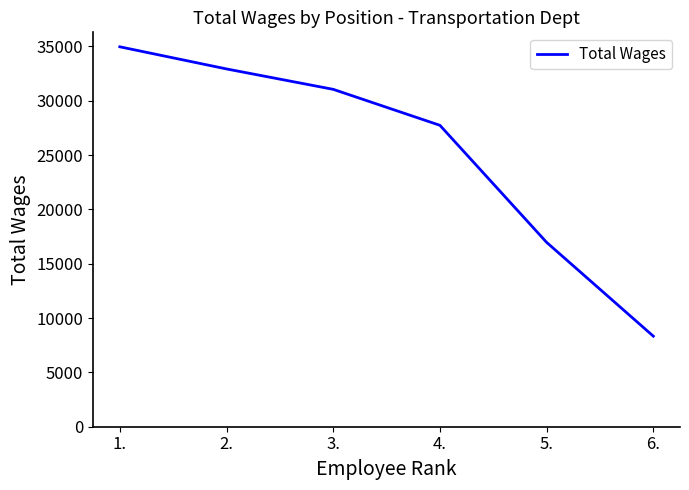

Which category has the highest value across all series?

1.